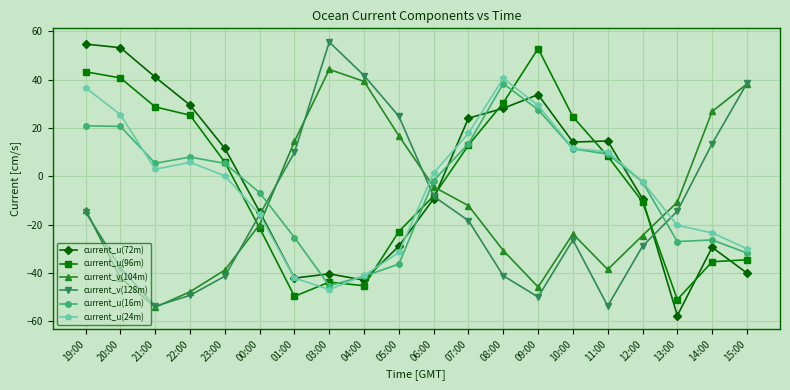

Count the number of categories in the chart.

20